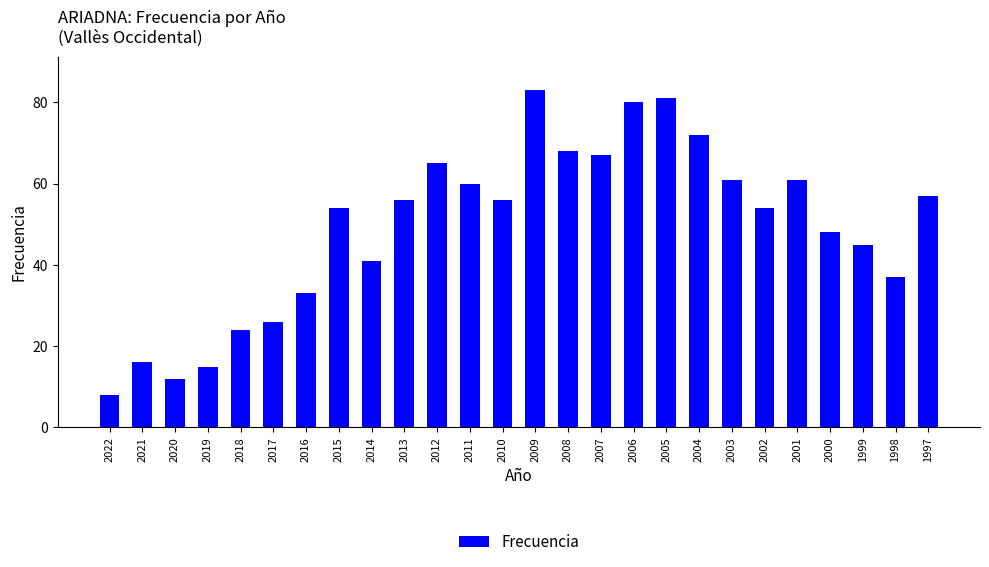

What is the maximum value shown in the chart?

83